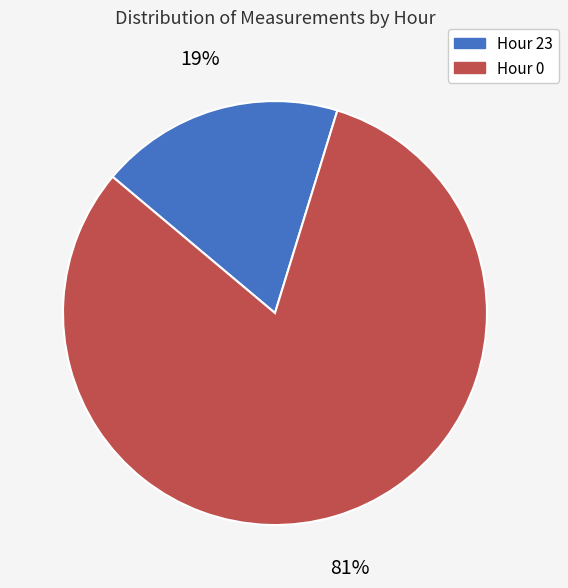

To the nearest percent, what is the average slice percentage?

50%